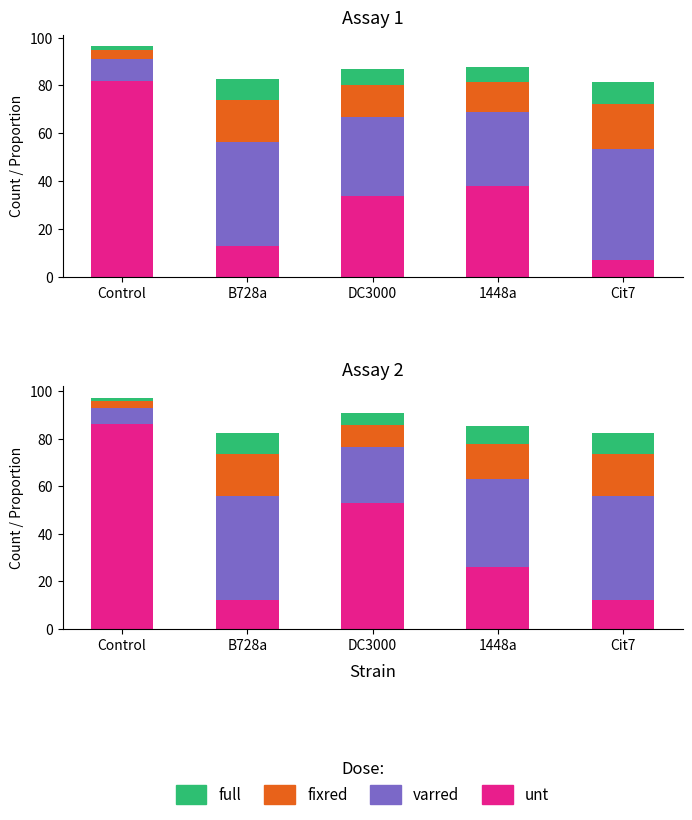

The fixred series shows 9.1 at B728a. True or false?

False